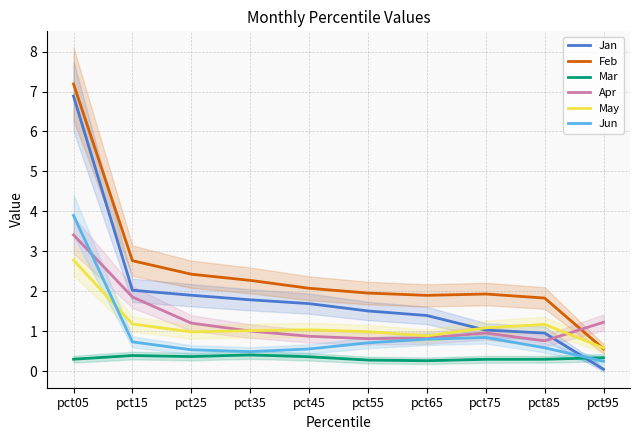

What is the sum of all Mar values?

3.3